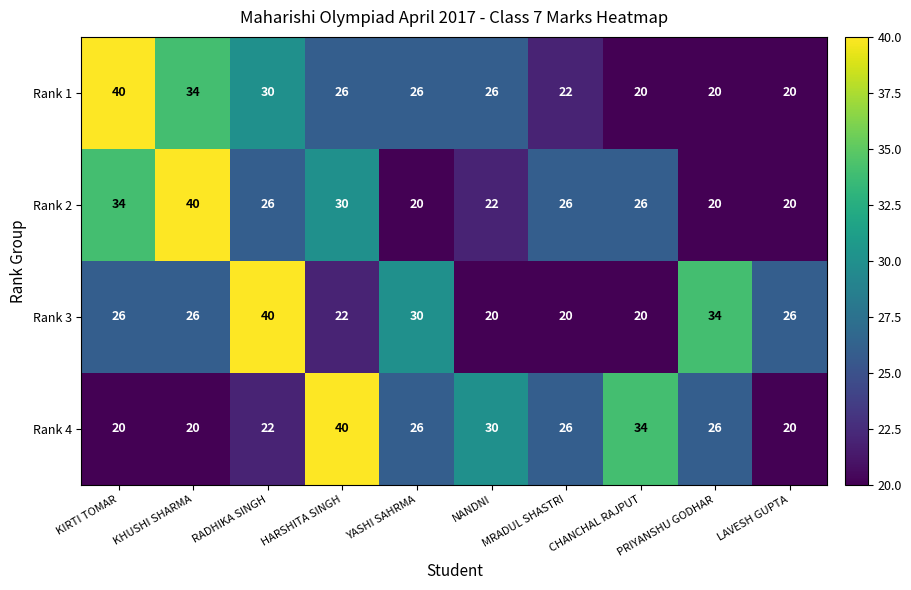

Is the value of Rank 3 at LAVESH GUPTA greater than the value of Rank 1 at PRIYANSHU GODHAR?

Yes